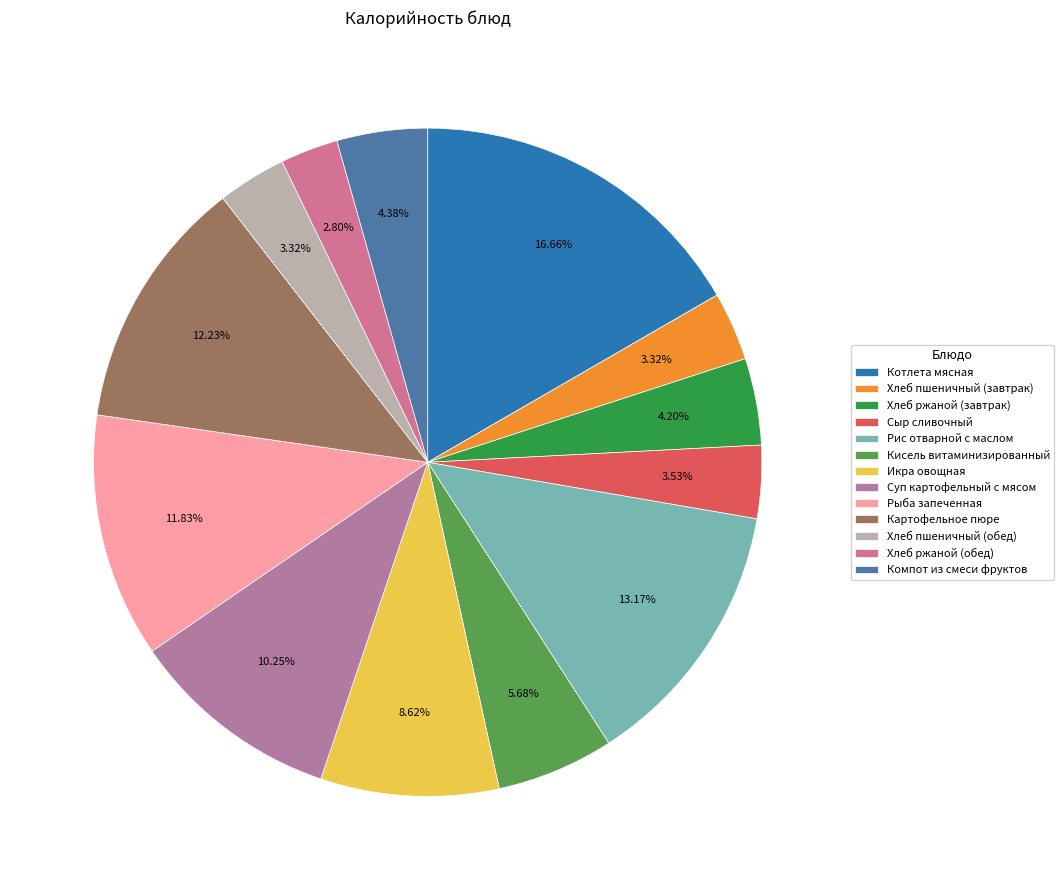

Do Кисель витаминизированный and Картофельное пюре together represent more than half of the pie?

No